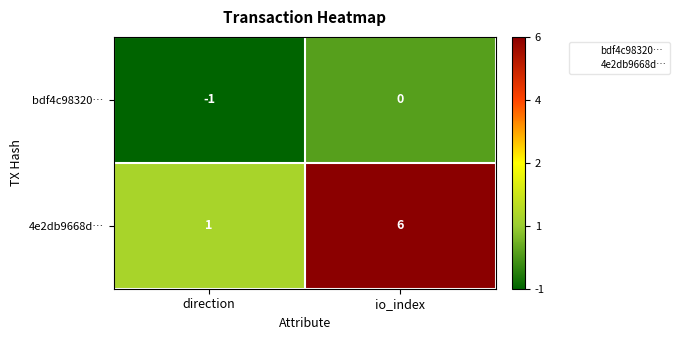

What is the sum of the 4e2db9668d… values at direction and io_index?

7